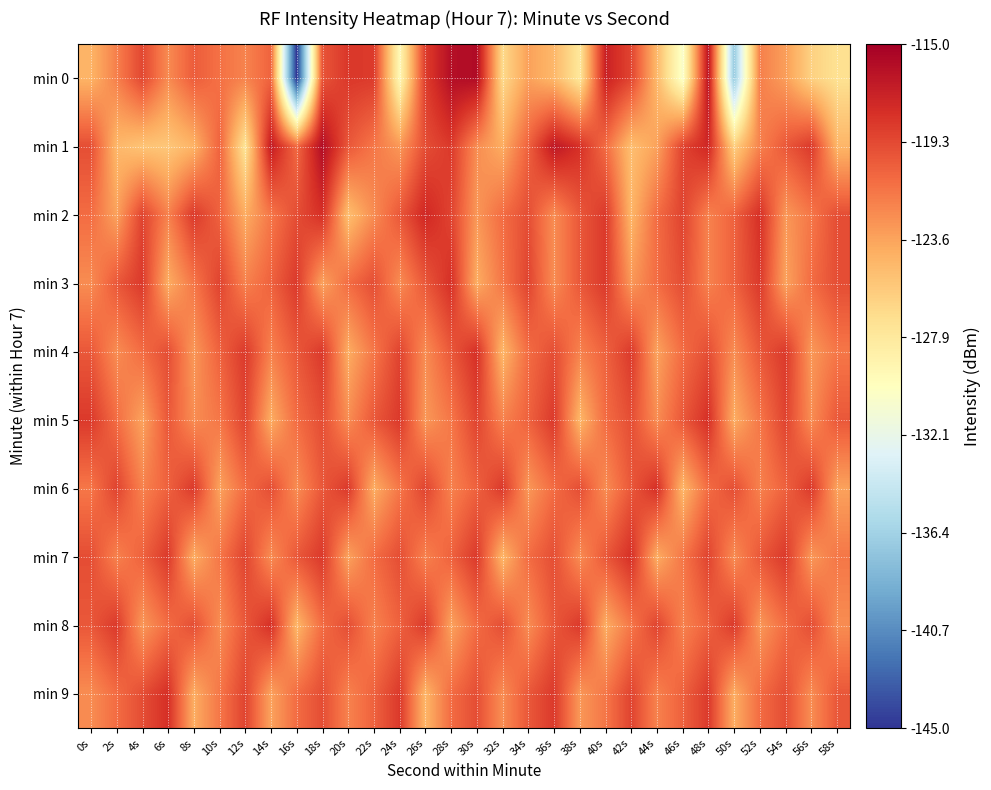

At which category does the chart reach its minimum across all series?

16s